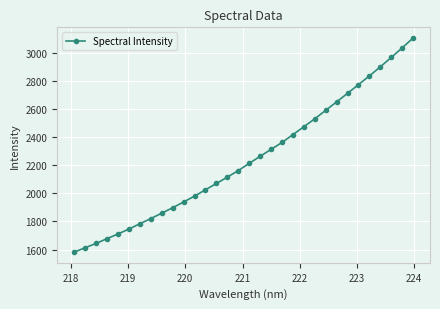

What is the maximum value shown in the chart?

3105.3